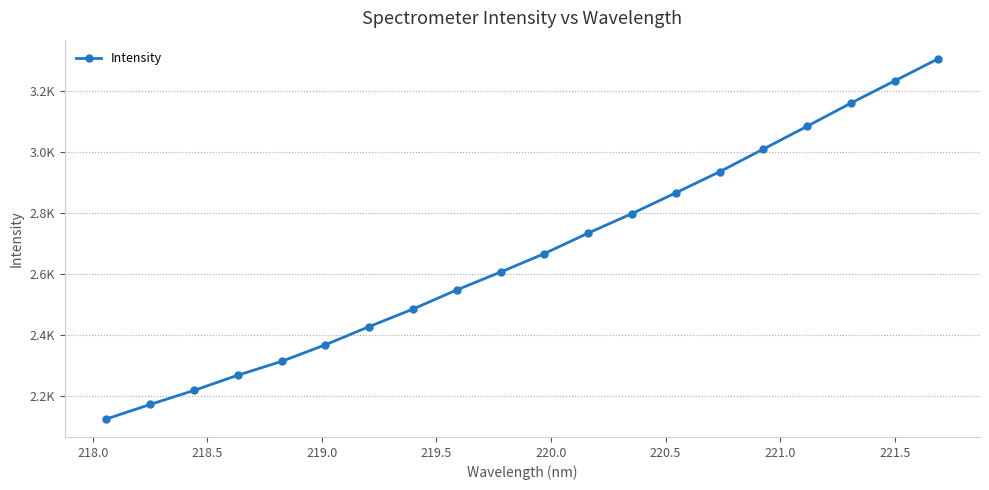

What is the value of the 4th point from the left?

2266.9